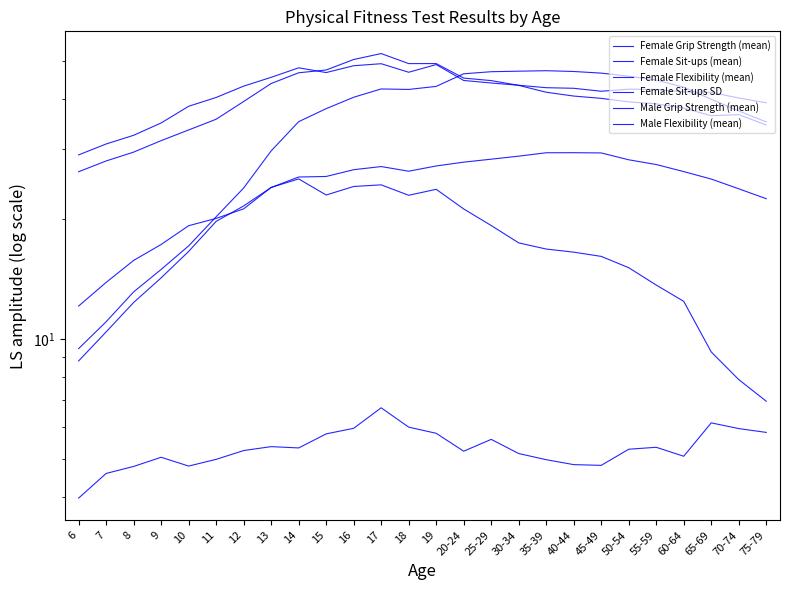

What is the label of the 19th point from the left?

40-44